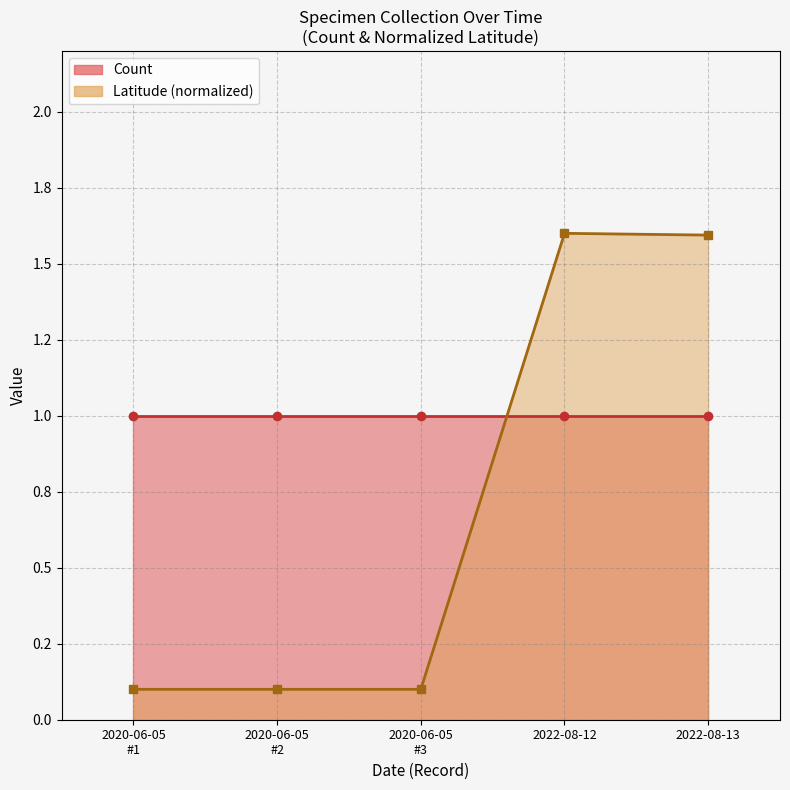

Rank the categories by value from lowest to highest.

2020-06-05 #1, 2020-06-05 #2, 2020-06-05 #3, 2022-08-13, 2022-08-12